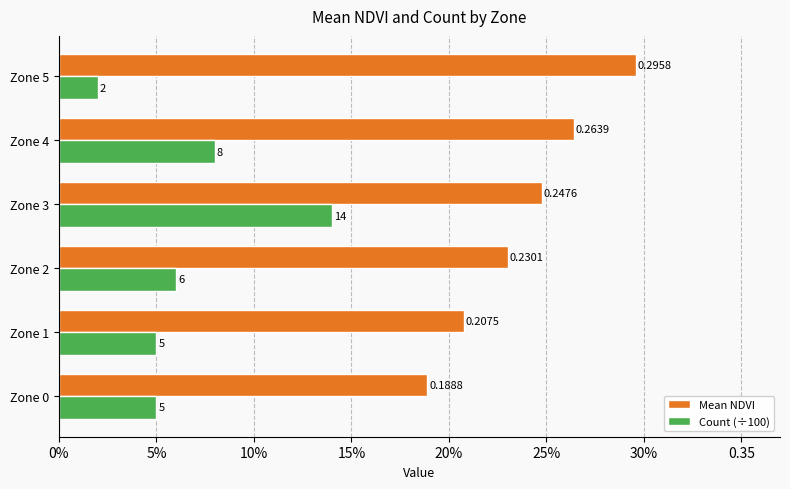

What are all the series names shown in the legend?

Mean NDVI, Count (÷100)